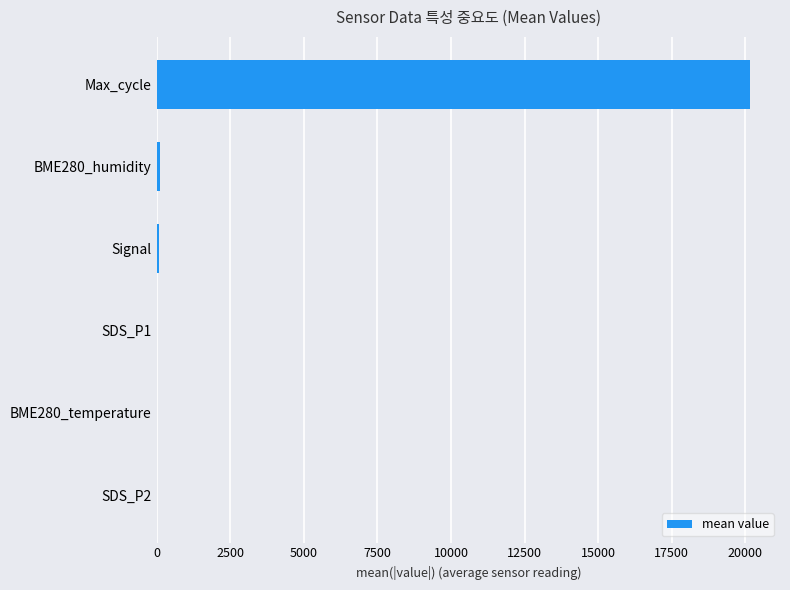

What is the greatest value displayed?

20165.7